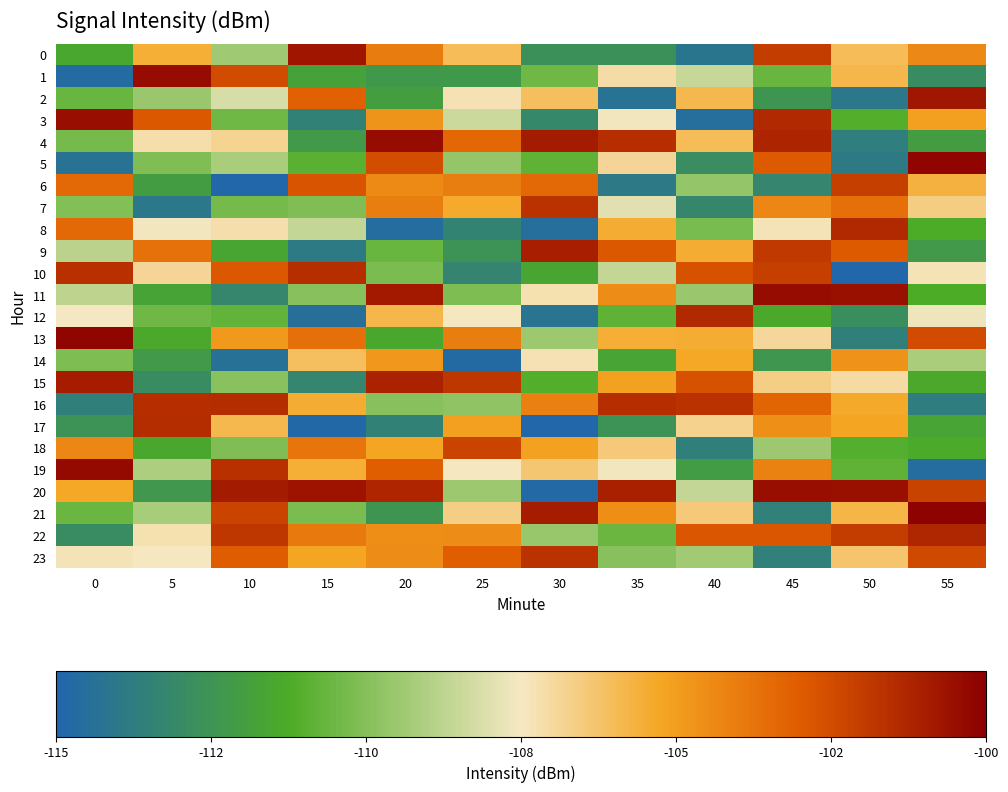

What is the greatest value displayed?

-100.1